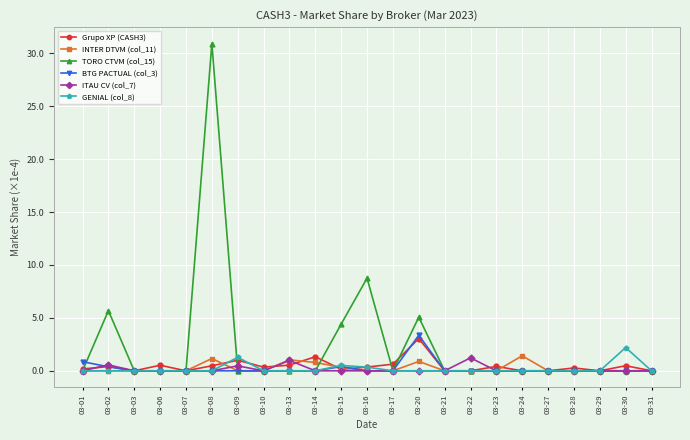

At how many categories does at least one series exceed 8?

2